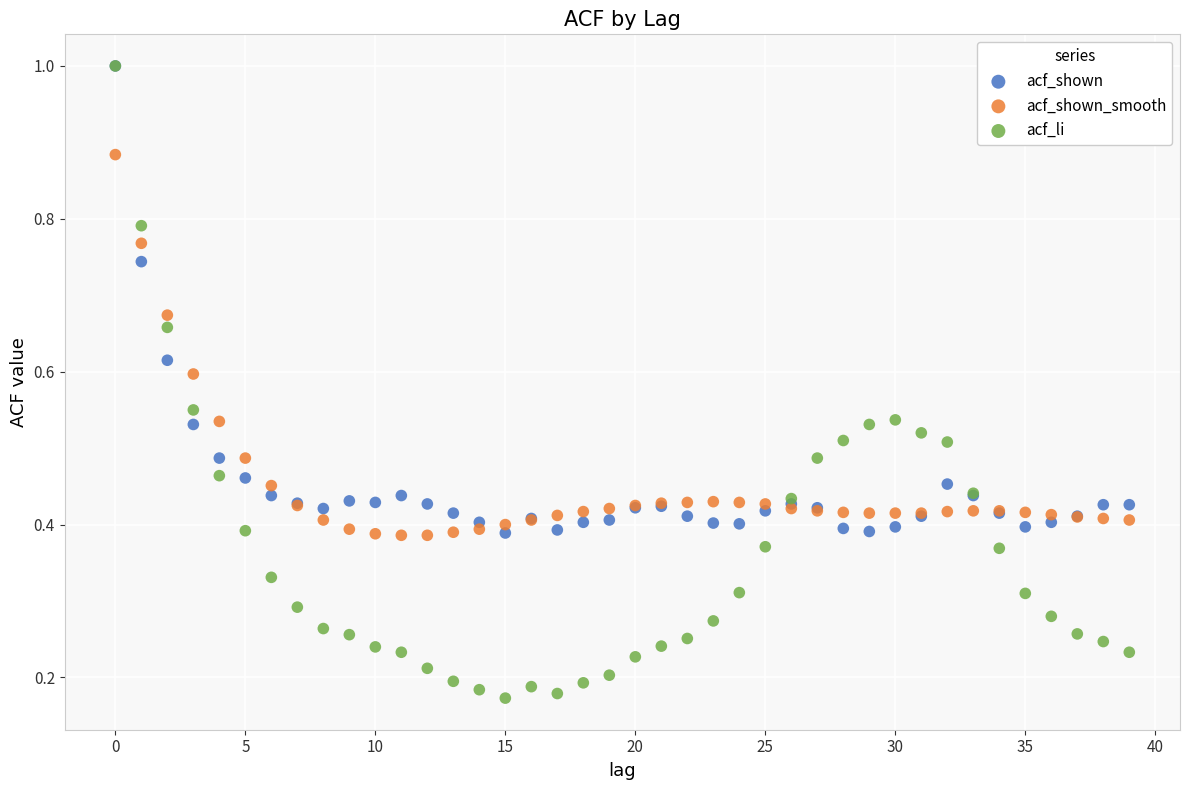

Which series has the largest Y range (max minus min)?

acf_li